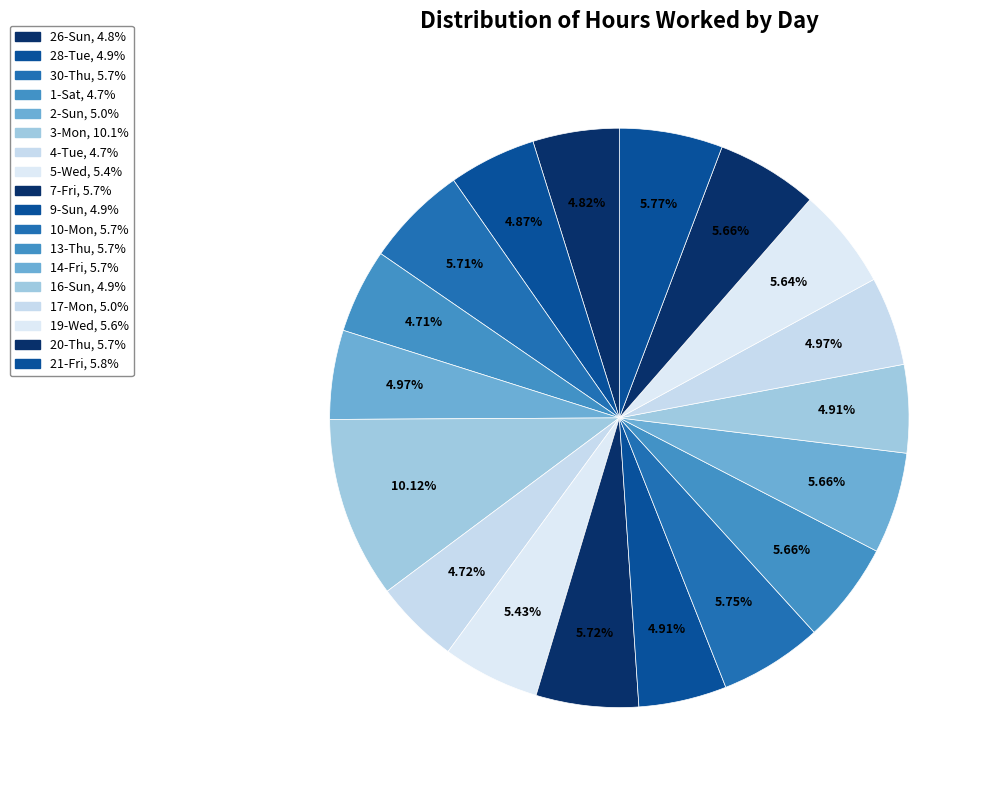

Count the number of slices in the pie.

18